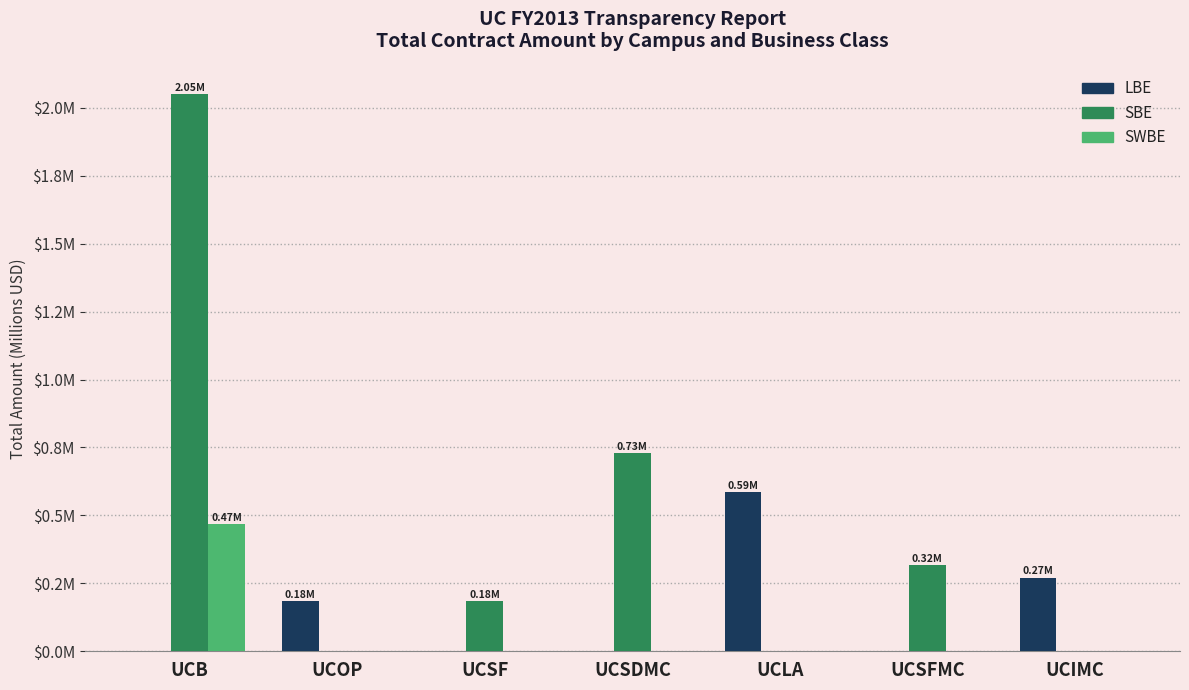

At which label does LBE reach its peak?

UCLA